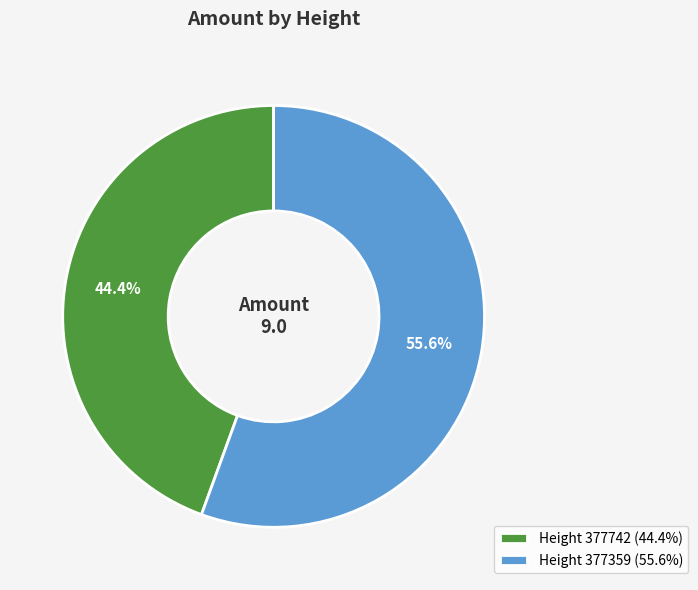

What percentage do Height 377742 (44.4%) and Height 377359 (55.6%) together represent?

100.0%